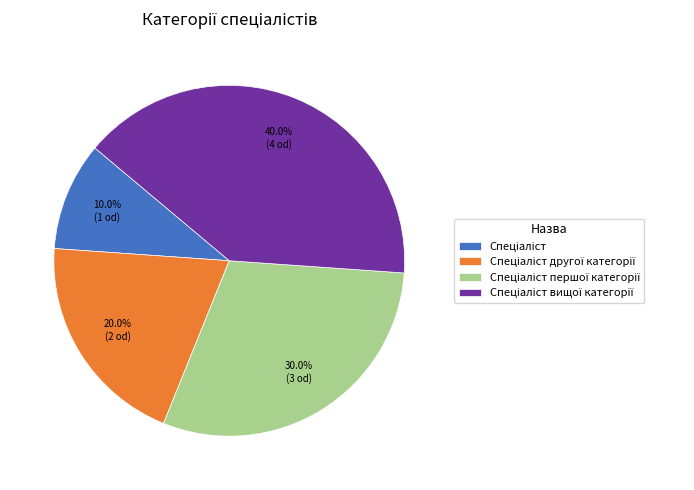

Is there any slice that represents more than half of the pie?

No